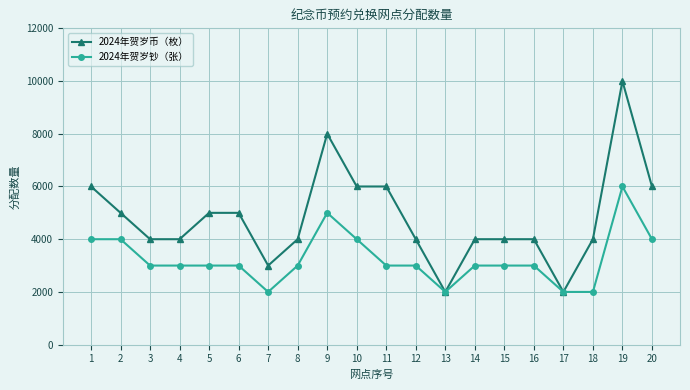

Reading right to left, list all the values displayed in this chart.

2024年贺岁币（枚）: 20=6000	19=10000	18=4000	17=2000	16=4000	15=4000	14=4000	13=2000	12=4000	11=6000	10=6000	9=8000	8=4000	7=3000	6=5000	5=5000	4=4000	3=4000	2=5000	1=6000
2024年贺岁钞（张）: 20=4000	19=6000	18=2000	17=2000	16=3000	15=3000	14=3000	13=2000	12=3000	11=3000	10=4000	9=5000	8=3000	7=2000	6=3000	5=3000	4=3000	3=3000	2=4000	1=4000